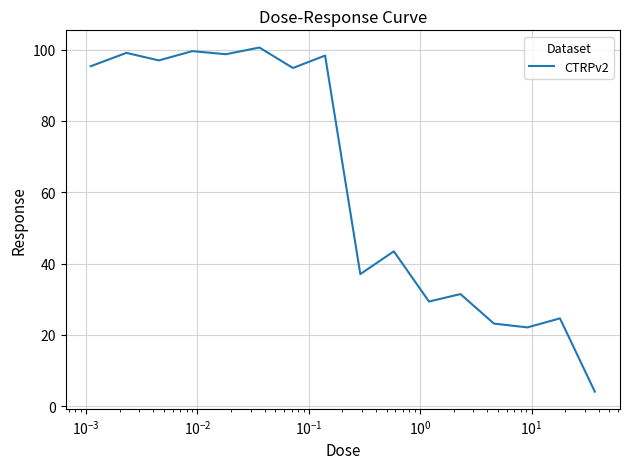

What is the maximum value shown in the chart?

100.6